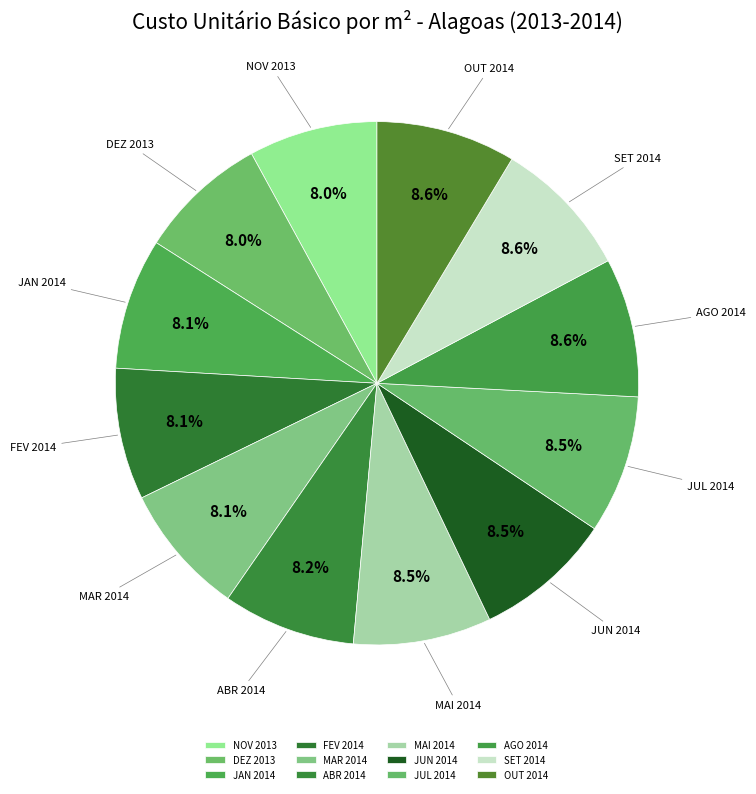

Combined, do MAI 2014 and AGO 2014 account for over 50%?

No